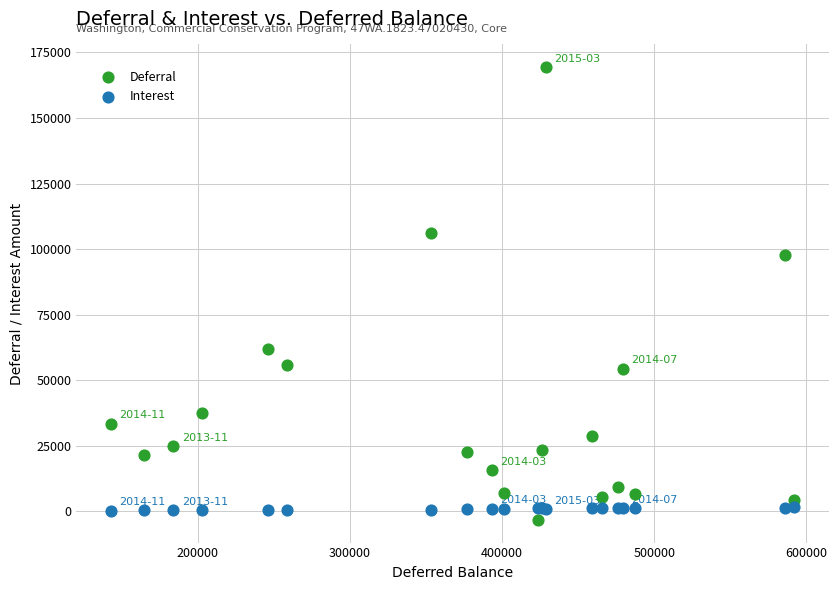

Across all series, what Y value is closest to 83070?

97919.2